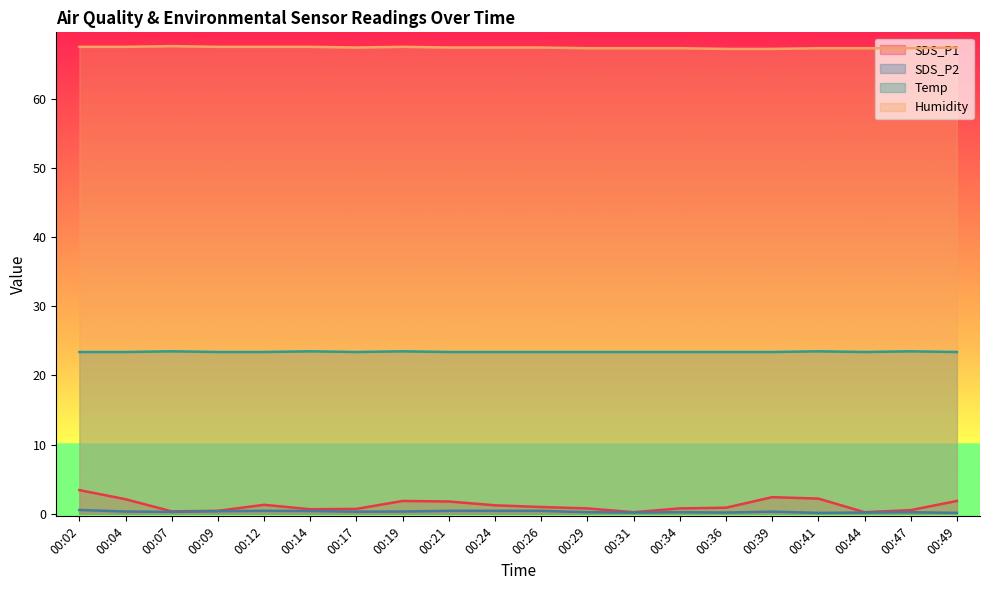

What is the spread (max minus min) of values at 00:44?

67.2